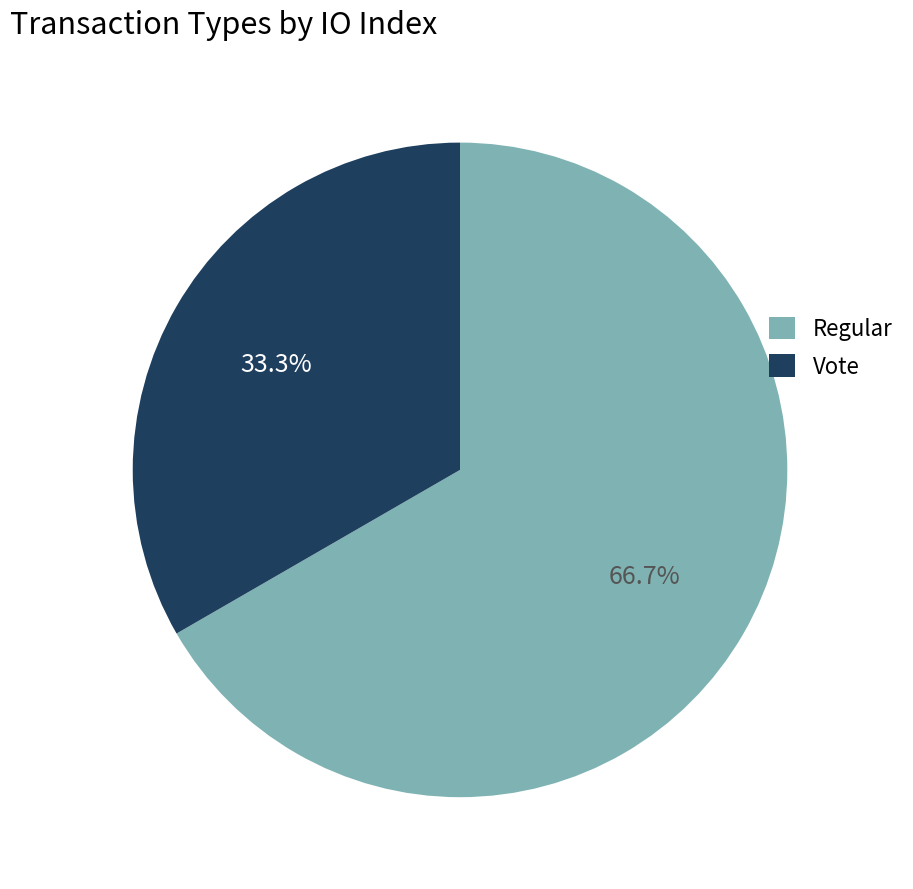

How many slices are in this pie chart?

2